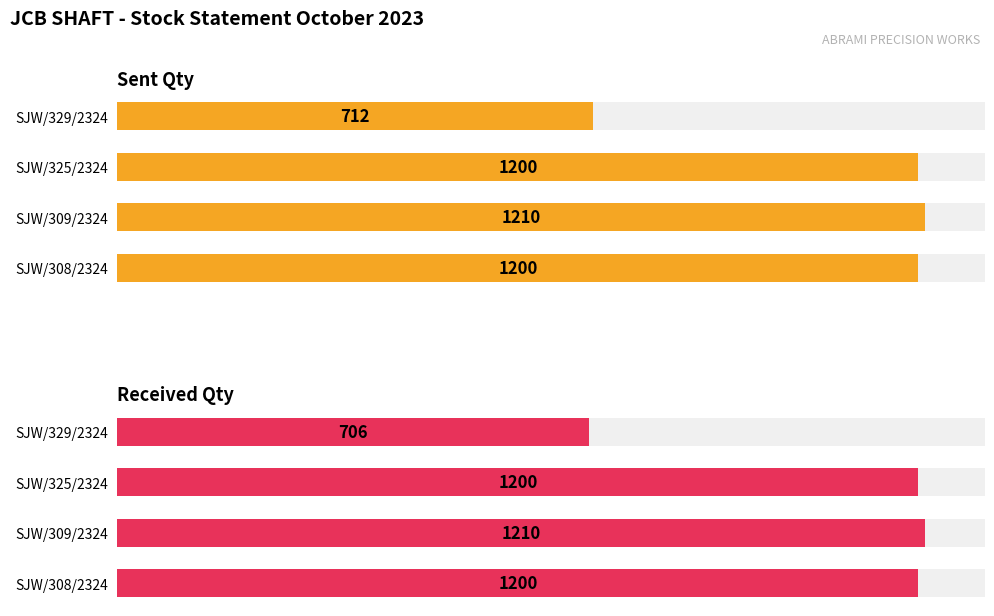

What is the minimum value shown in the chart?

706